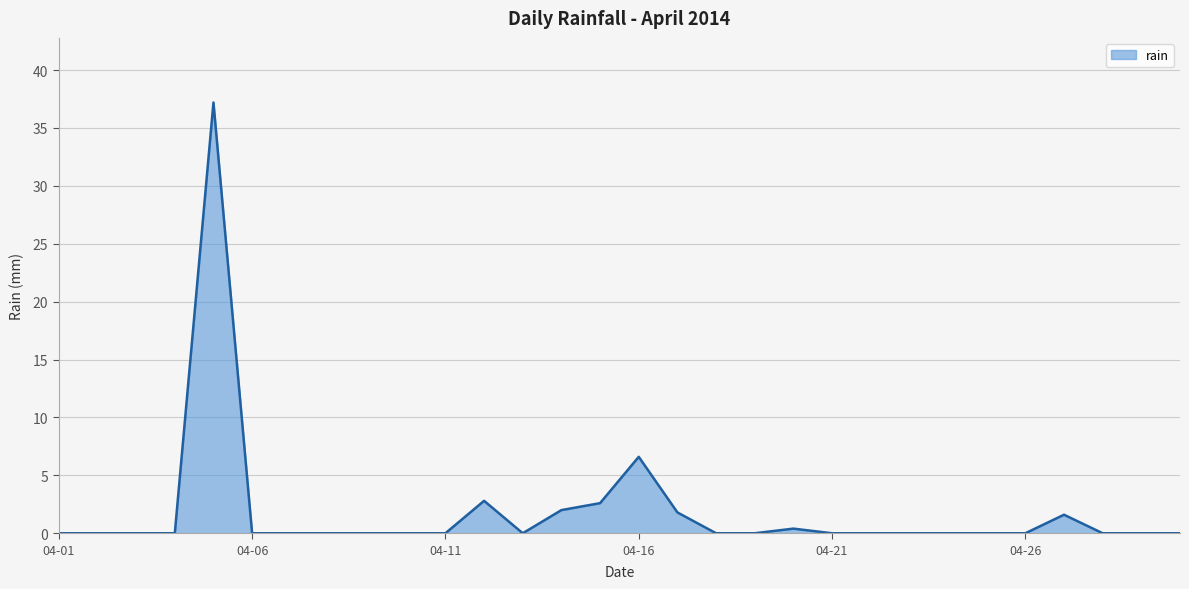

What is the maximum value shown in the chart?

37.2